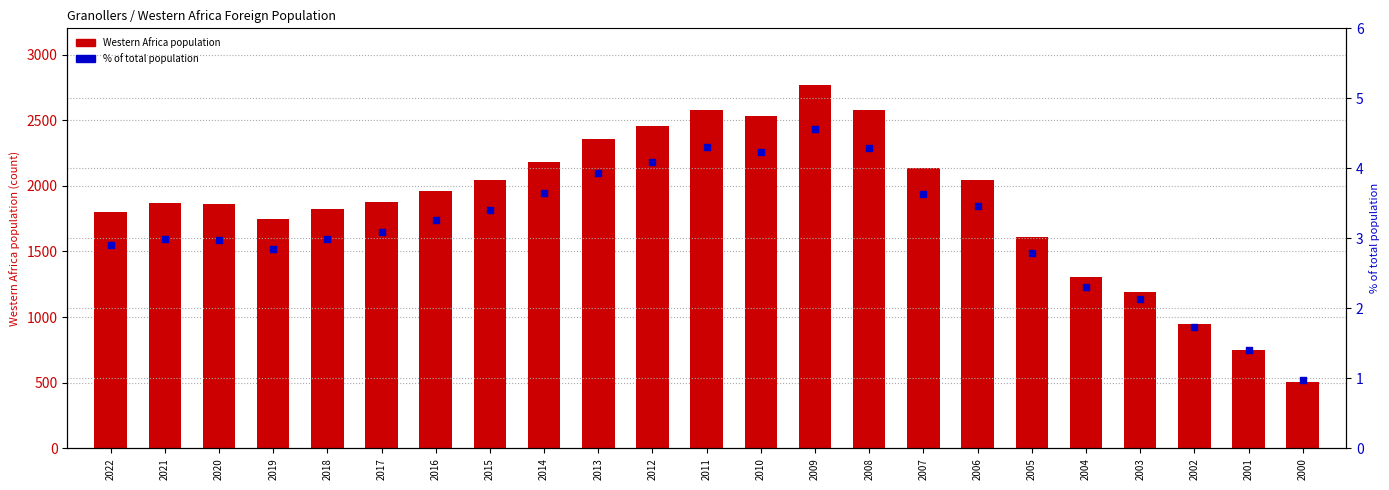

Which series has the largest total across all categories?

Western Africa population